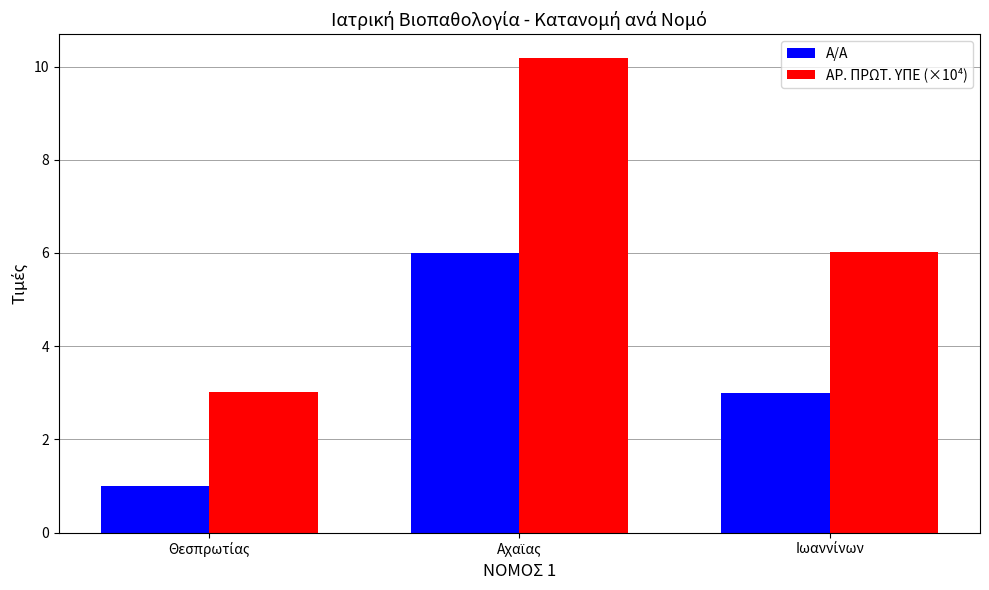

Reading left to right, what are all the values shown in this chart?

Α/Α: 1.0	6.0	3.0
ΑΡ. ΠΡΩΤ. ΥΠΕ (×10⁴): 3.0	10.2	6.0